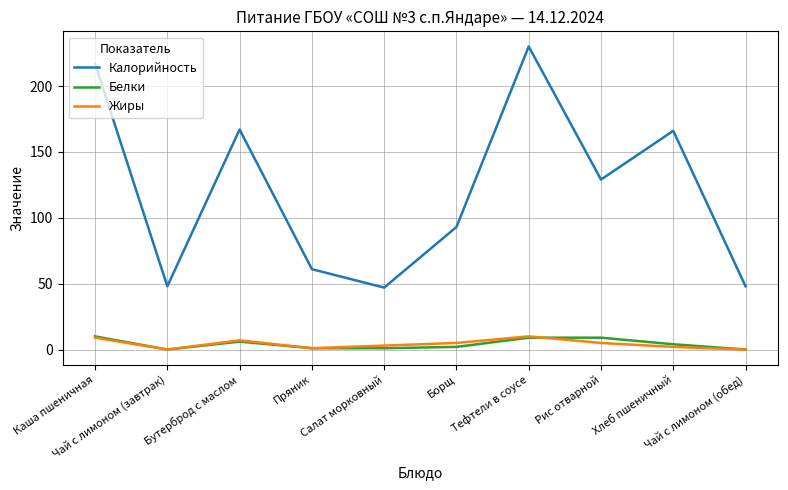

Which series has the largest total across all categories?

Калорийность